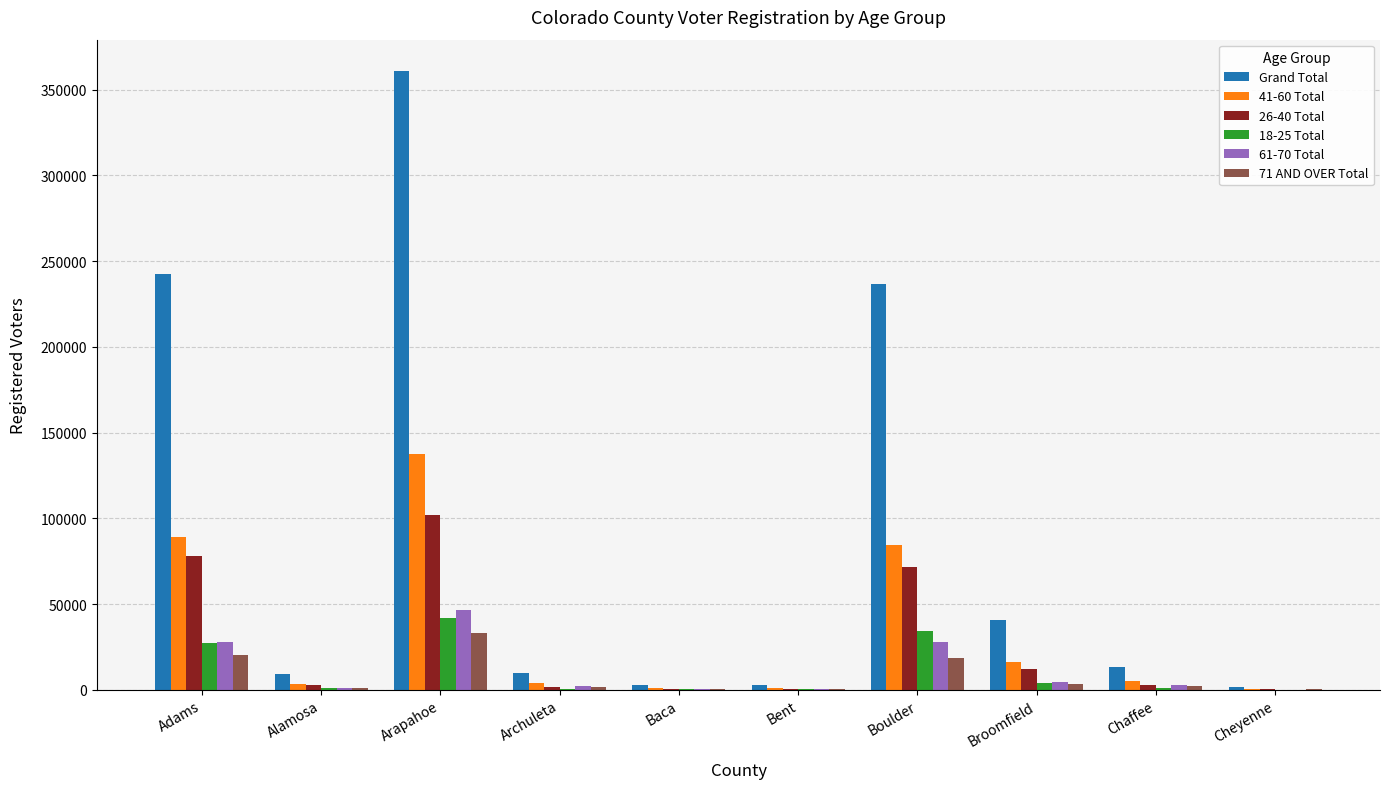

What is the total value across all series at Arapahoe?

722256